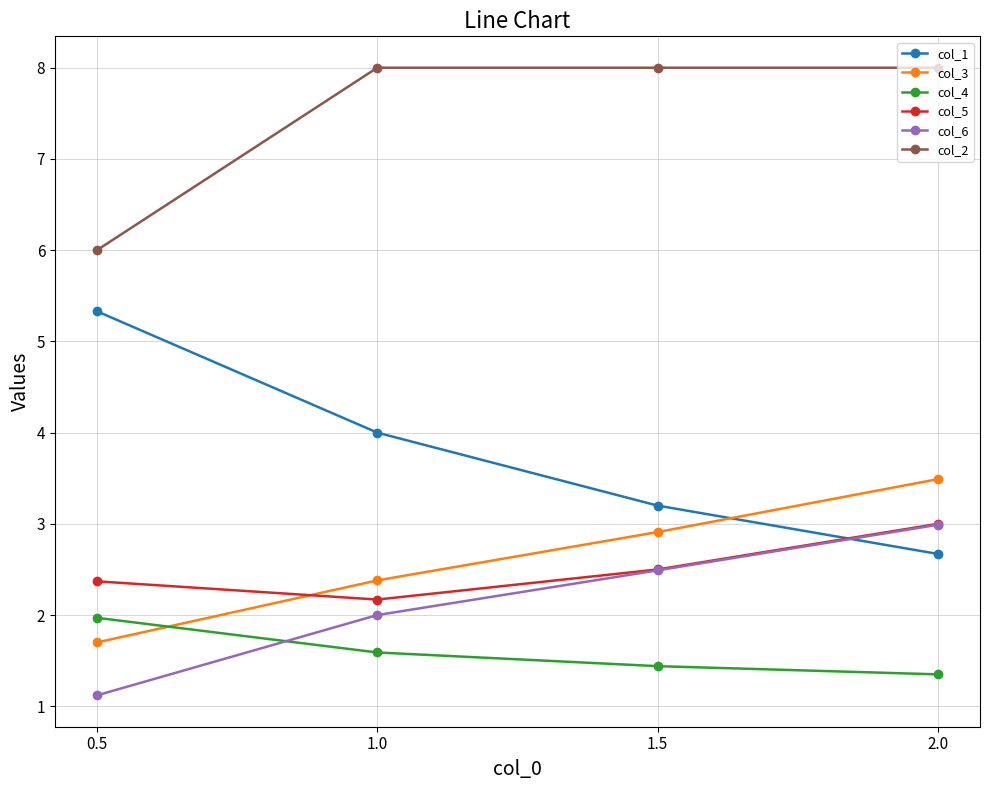

The value of col_5 at 1.0 is 2.2. True or false?

True